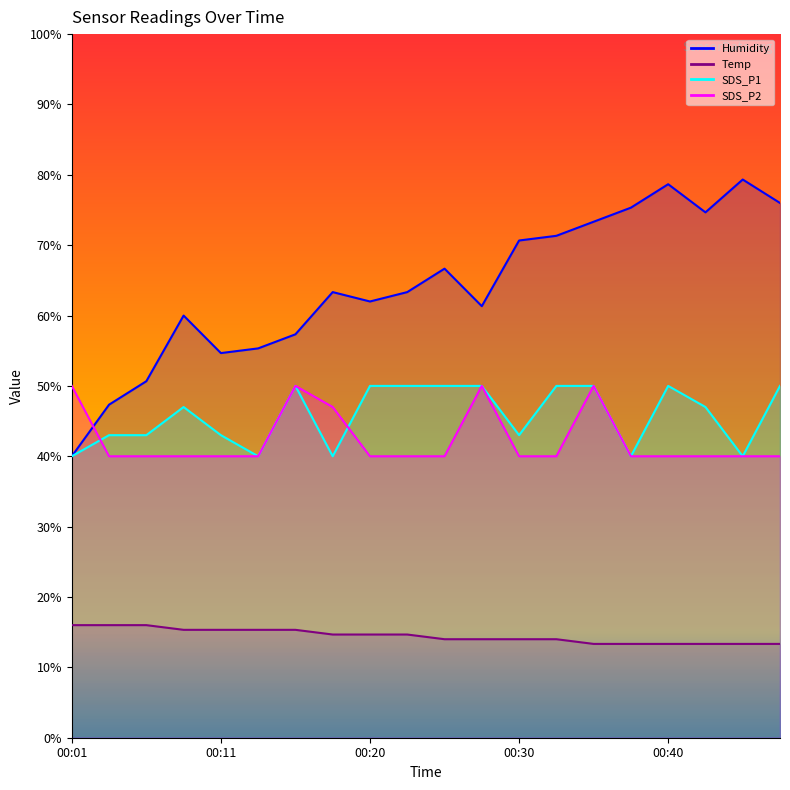

Which series changed the most between 00:33 and 00:35?

SDS_P2